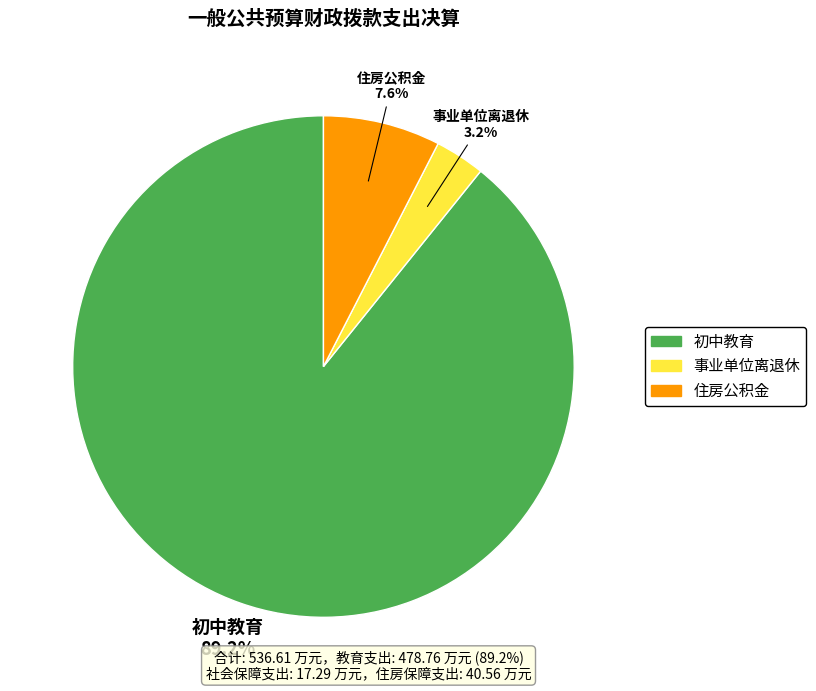

What is the largest slice in the pie chart?

初中教育